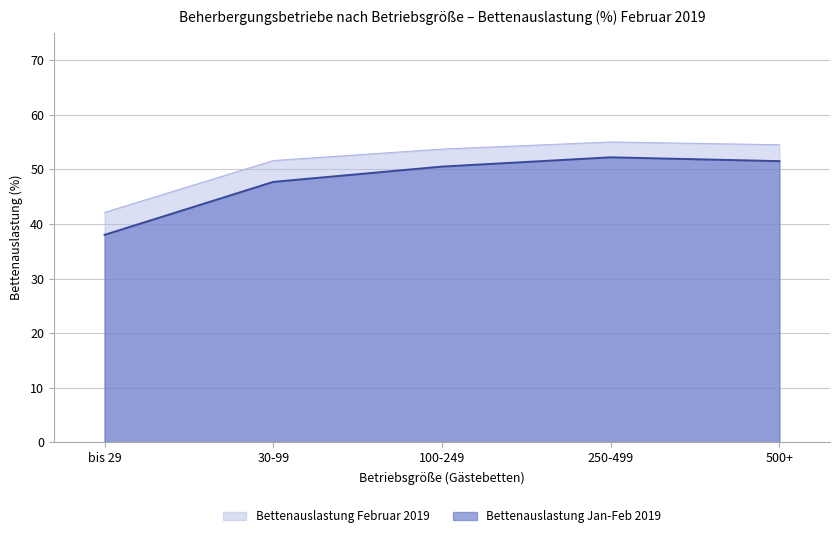

At which category is the sum across all series the highest?

250-499